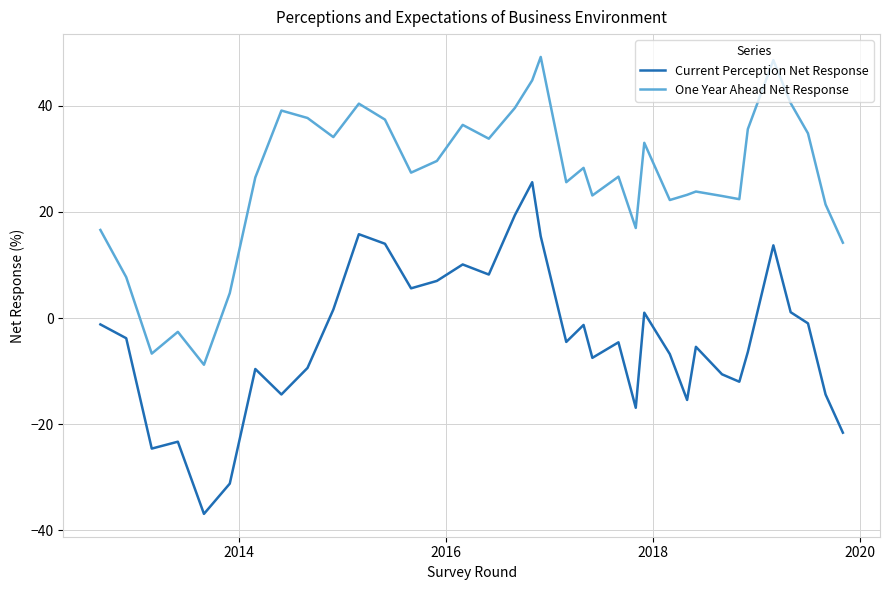

How many positive values does the One Year Ahead Net Response series have?

33